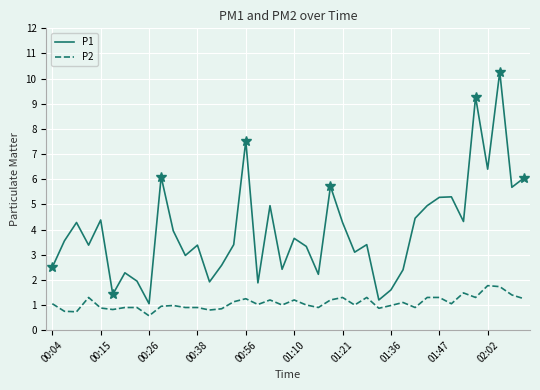

What is the smallest value displayed?

0.6